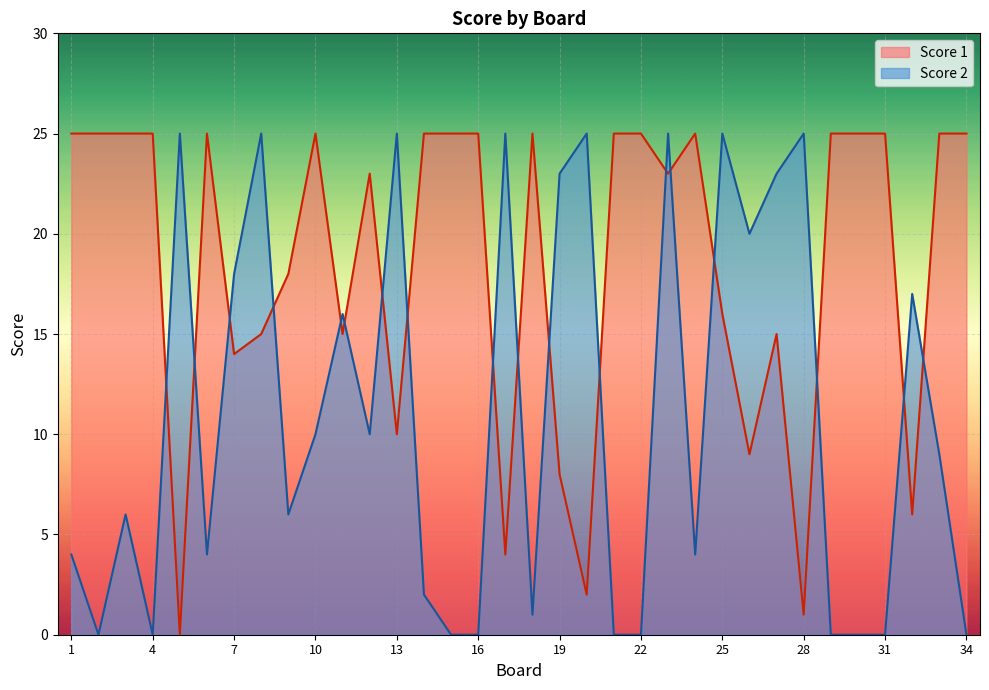

Which series changed the most between 25 and 34?

Score 2